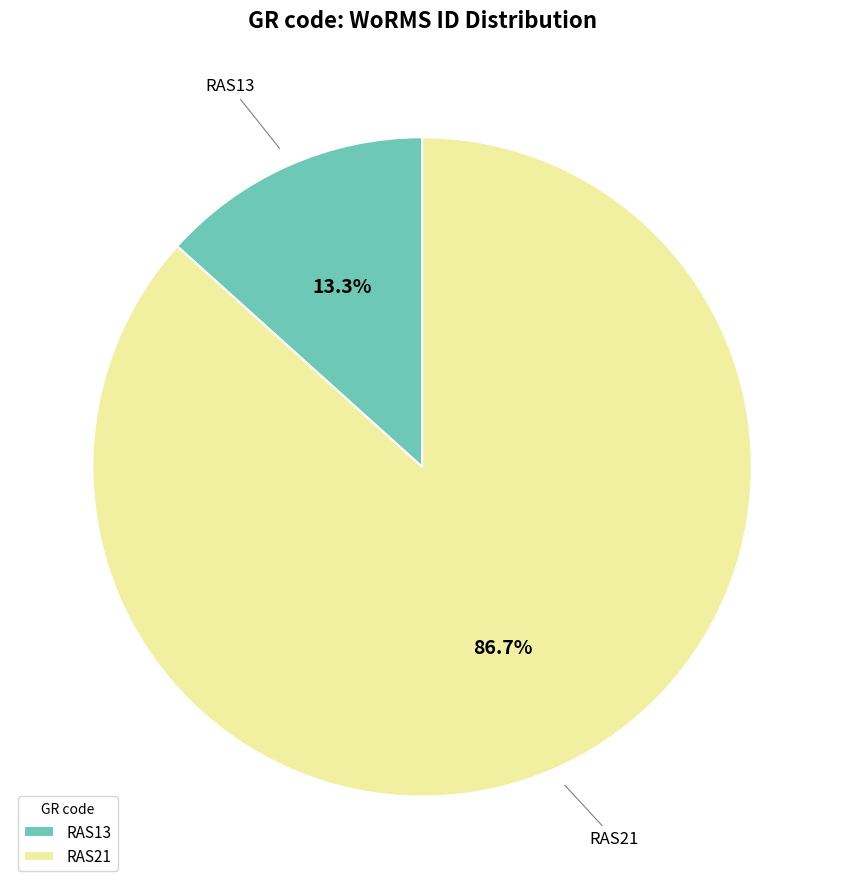

To the nearest percent, what percentage of the pie is RAS21?

87%